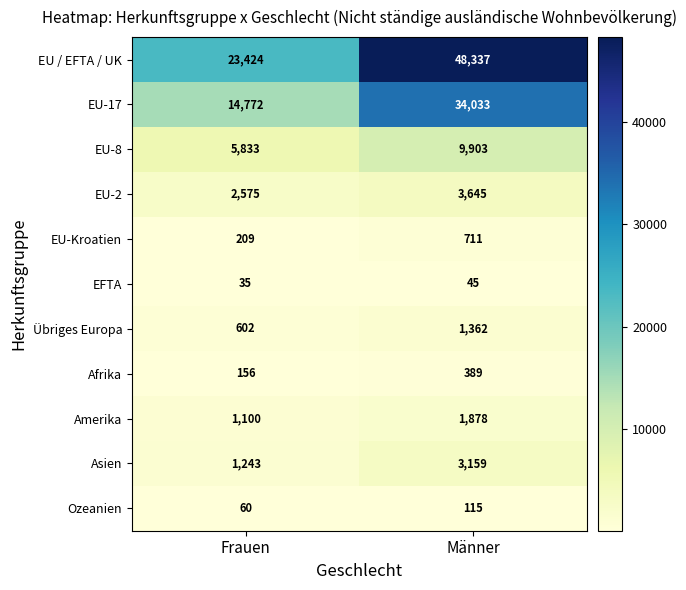

At which label is EU / EFTA / UK closest to 35880?

Frauen